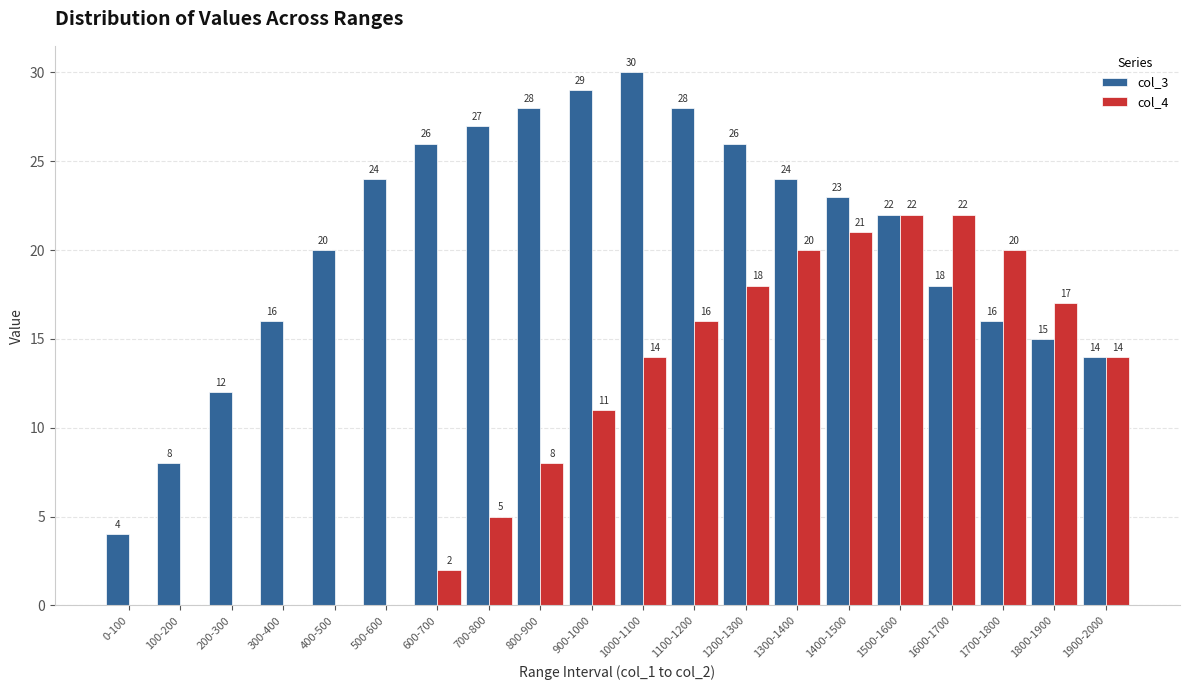

True or false: col_4 has a value of 22 at 1600-1700.

True